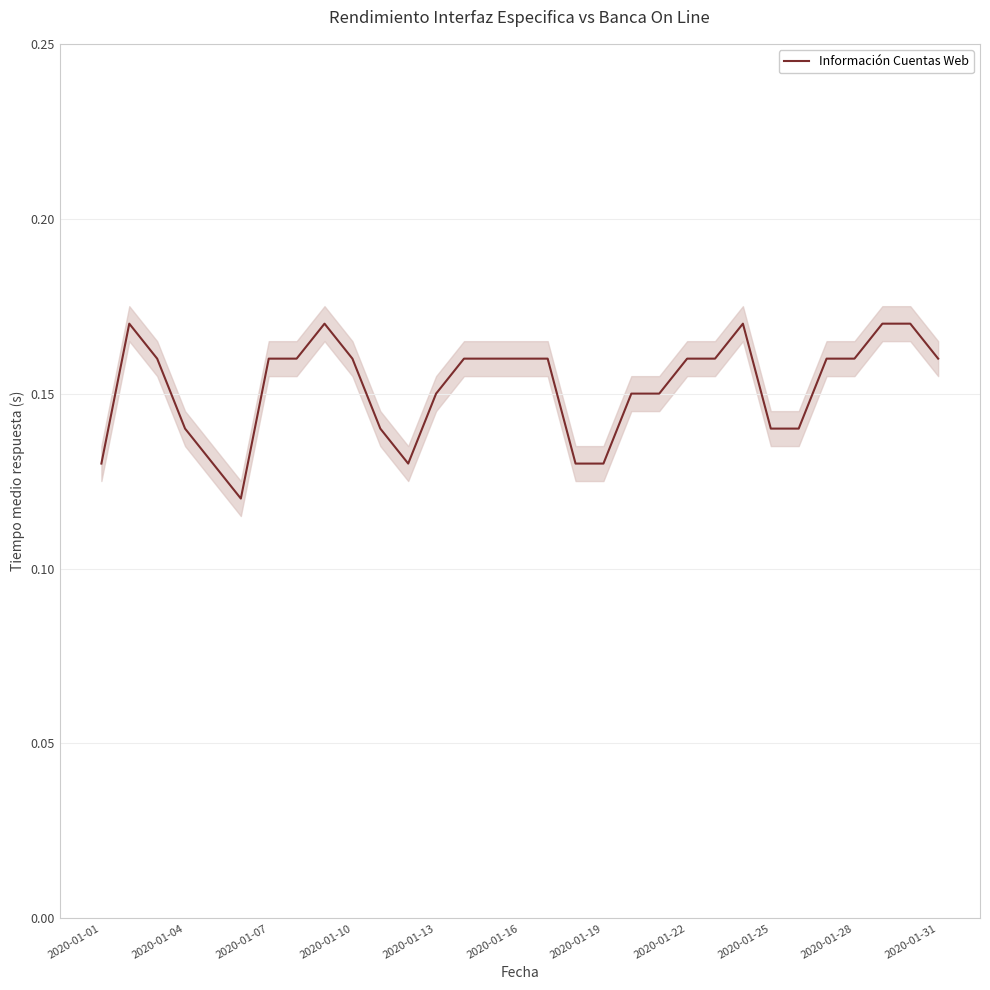

How many lines are shown in the chart?

1